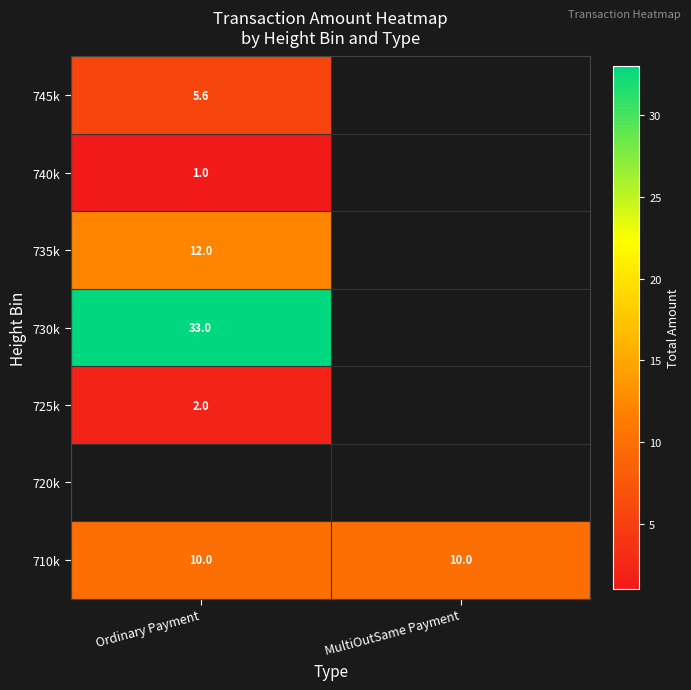

What is the lowest value of the 710k series?

10.0